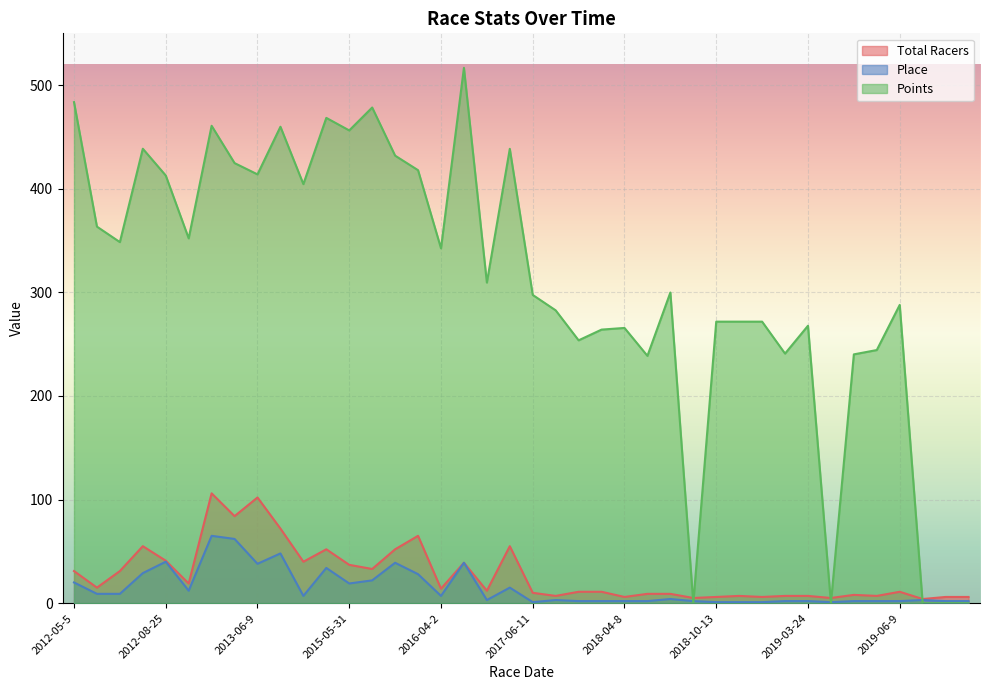

Where is the first local maximum for Points?

2012-08-19